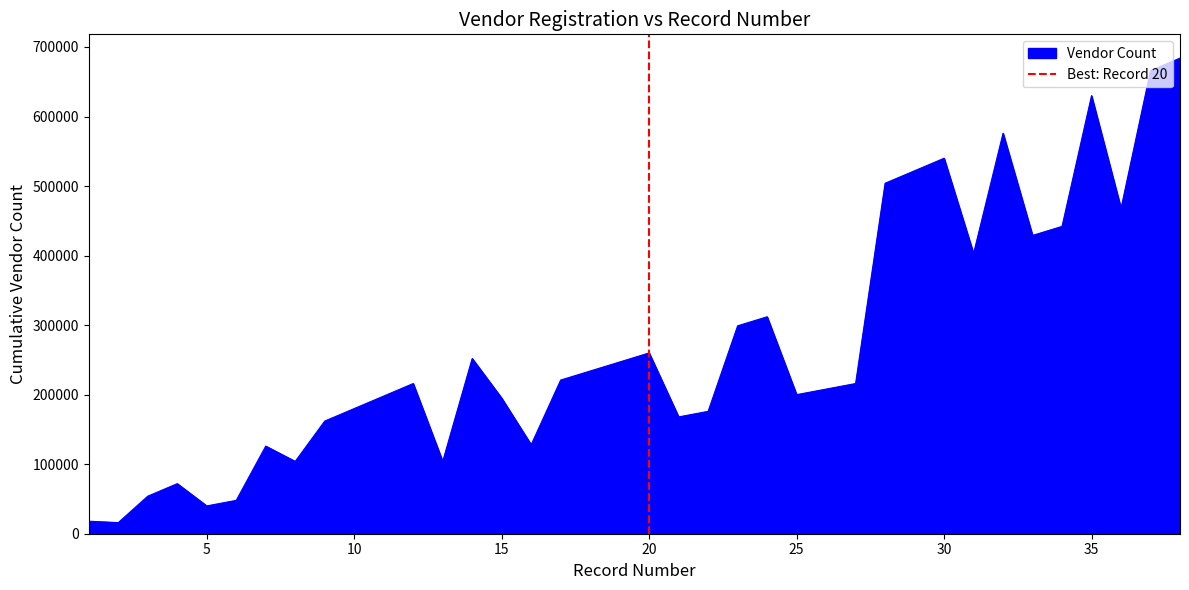

What is the minimum value for Vendor Count?

16000